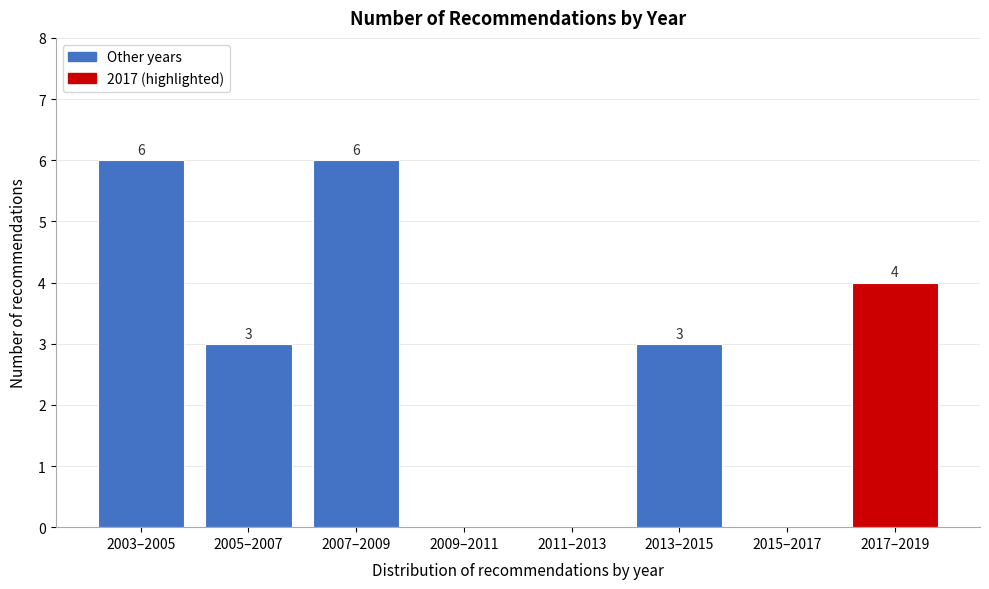

Reading right to left, extract all data points from this chart.

2017–2019=4	2015–2017=0	2013–2015=3	2011–2013=0	2009–2011=0	2007–2009=6	2005–2007=3	2003–2005=6